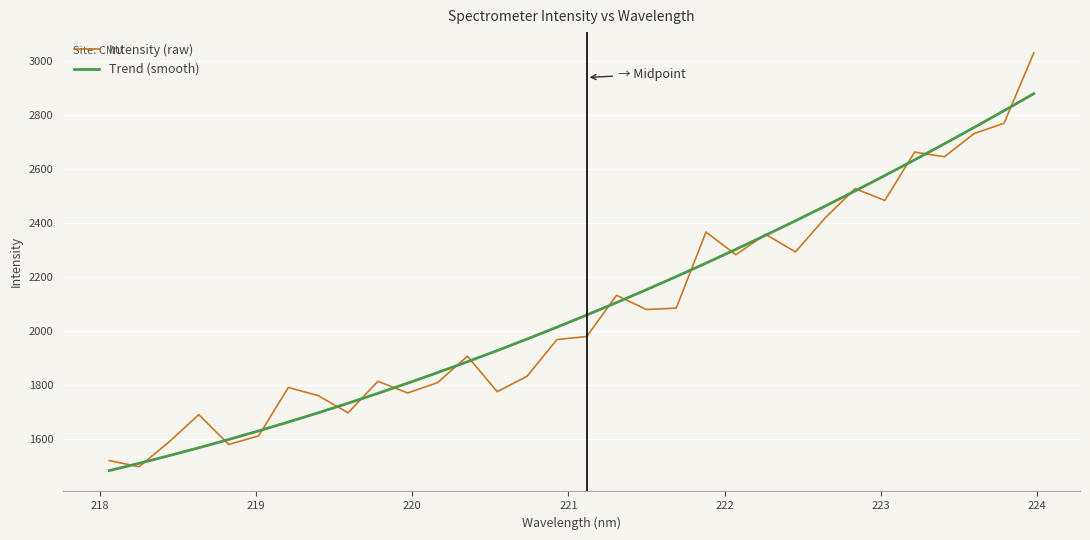

What is the minimum value for Trend (smooth)?

1484.9